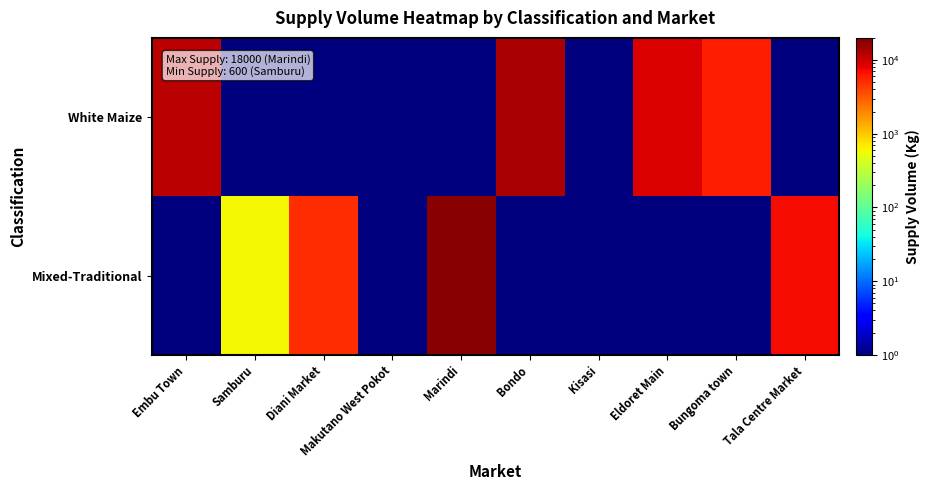

Reading left to right, what are all the values shown in this chart?

White Maize: Embu Town=12000.0	Samburu=0.0	Diani Market=0.0	Makutano West Pokot=0.0	Marindi=0.0	Bondo=14000.0	Kisasi=0.0	Eldoret Main=9000.0	Bungoma town=6000.0	Tala Centre Market=0.0
Mixed-Traditional: Embu Town=0.0	Samburu=600.0	Diani Market=5000.0	Makutano West Pokot=0.0	Marindi=18000.0	Bondo=0.0	Kisasi=0.0	Eldoret Main=0.0	Bungoma town=0.0	Tala Centre Market=7200.0